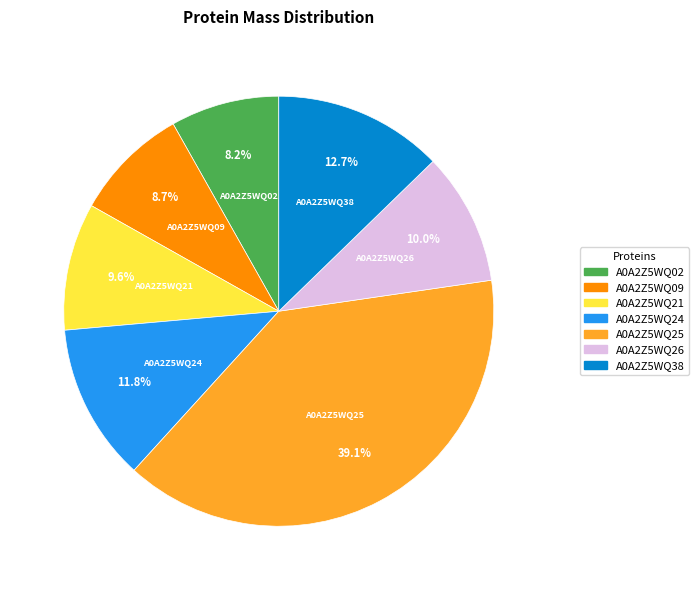

To the nearest percent, what is the difference between the largest and smallest slice percentages?

31%